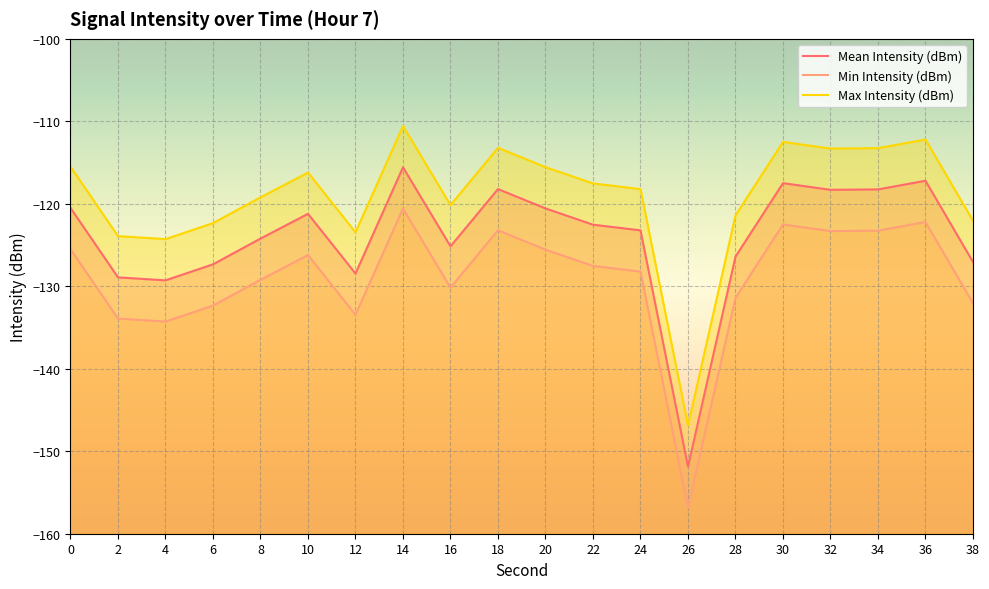

At which label does Max Intensity (dBm) reach its minimum?

26